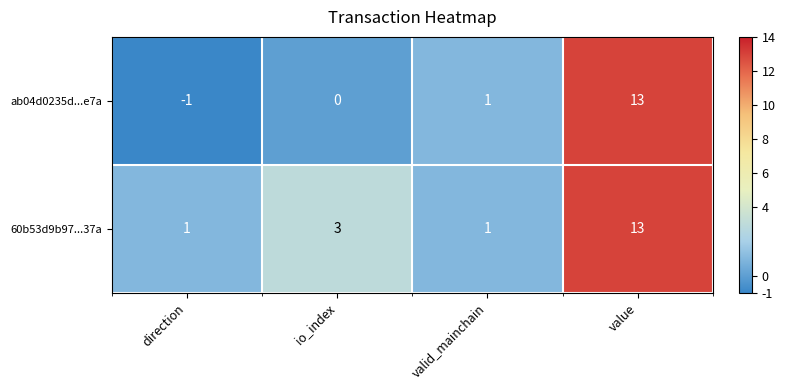

What is the difference between the ab04d0235d...e7a values at value and valid_mainchain?

12